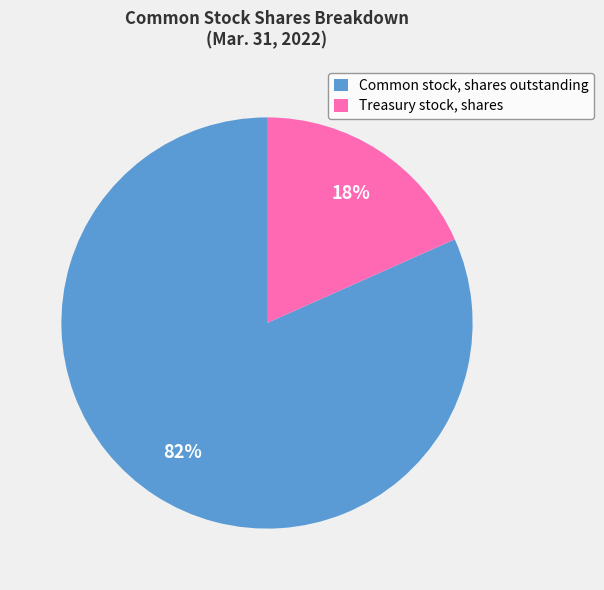

Combined, do Common stock, shares outstanding and Treasury stock, shares account for over 50%?

Yes